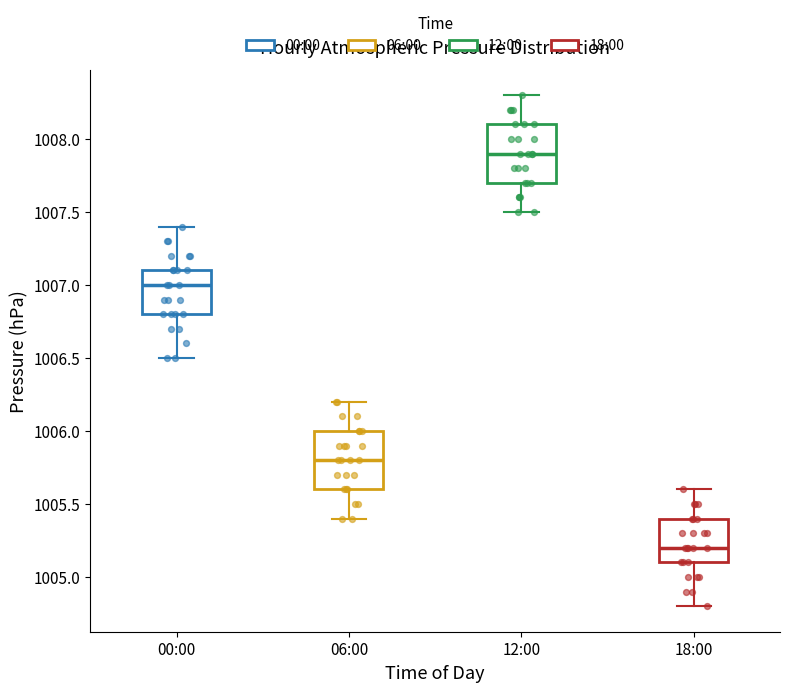

Which box's median line is the highest?

12:00